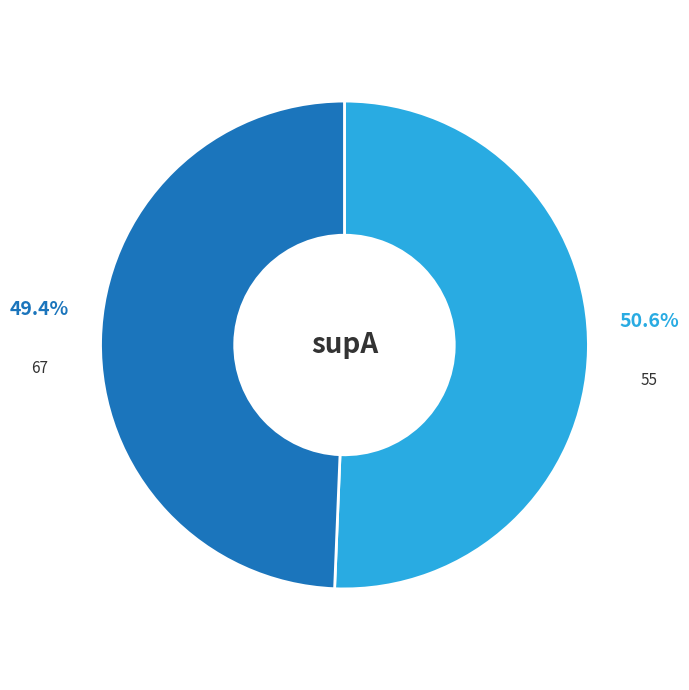

To the nearest percent, what is the difference between the 67 and 55 slice percentages?

1%